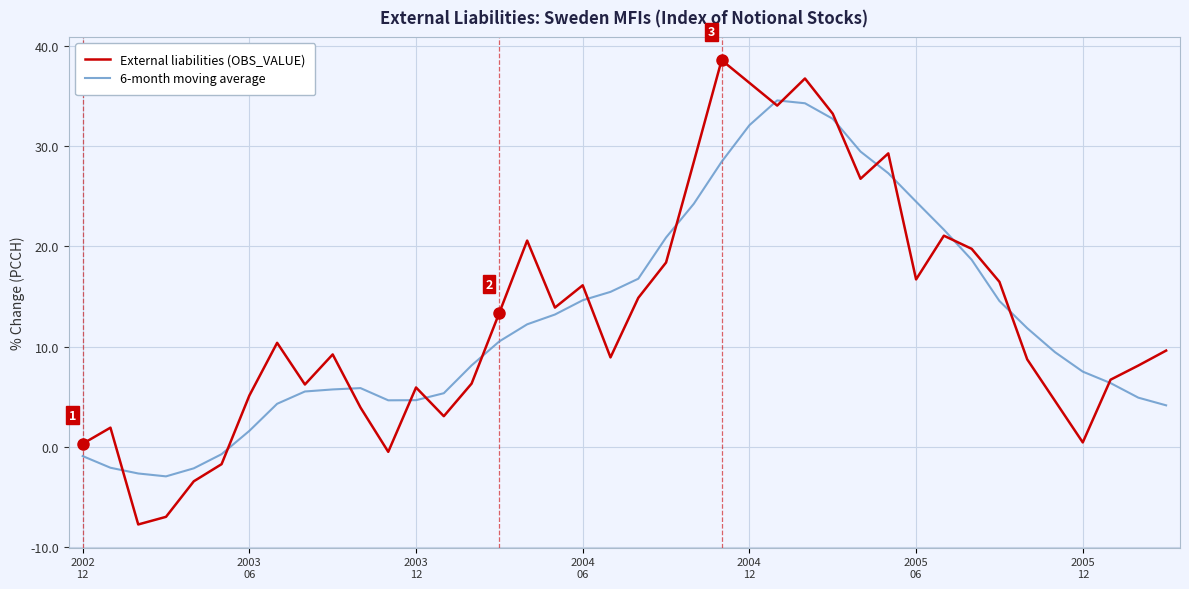

True or false: 6-month moving average has more than 1 points higher than both neighbors.

True